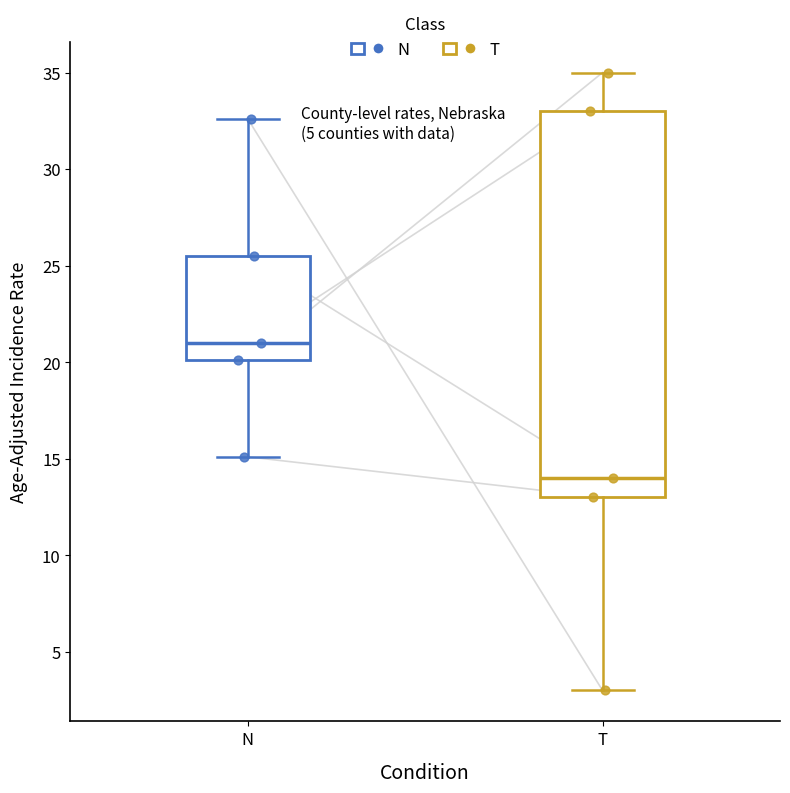

Where does the median line of the box for N sit on the y-axis? The values are not printed on the chart, so give them approximately, as read against the axis.

21.0